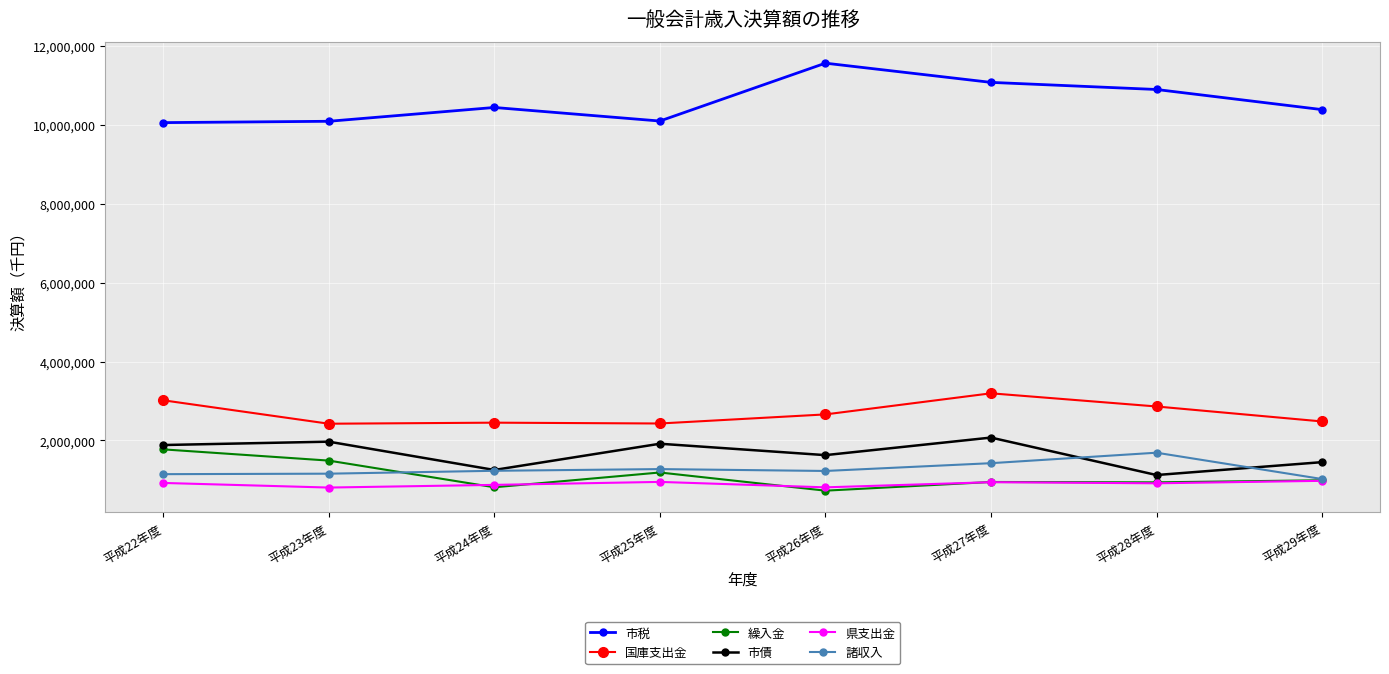

At which category is the sum across all series the highest?

平成27年度